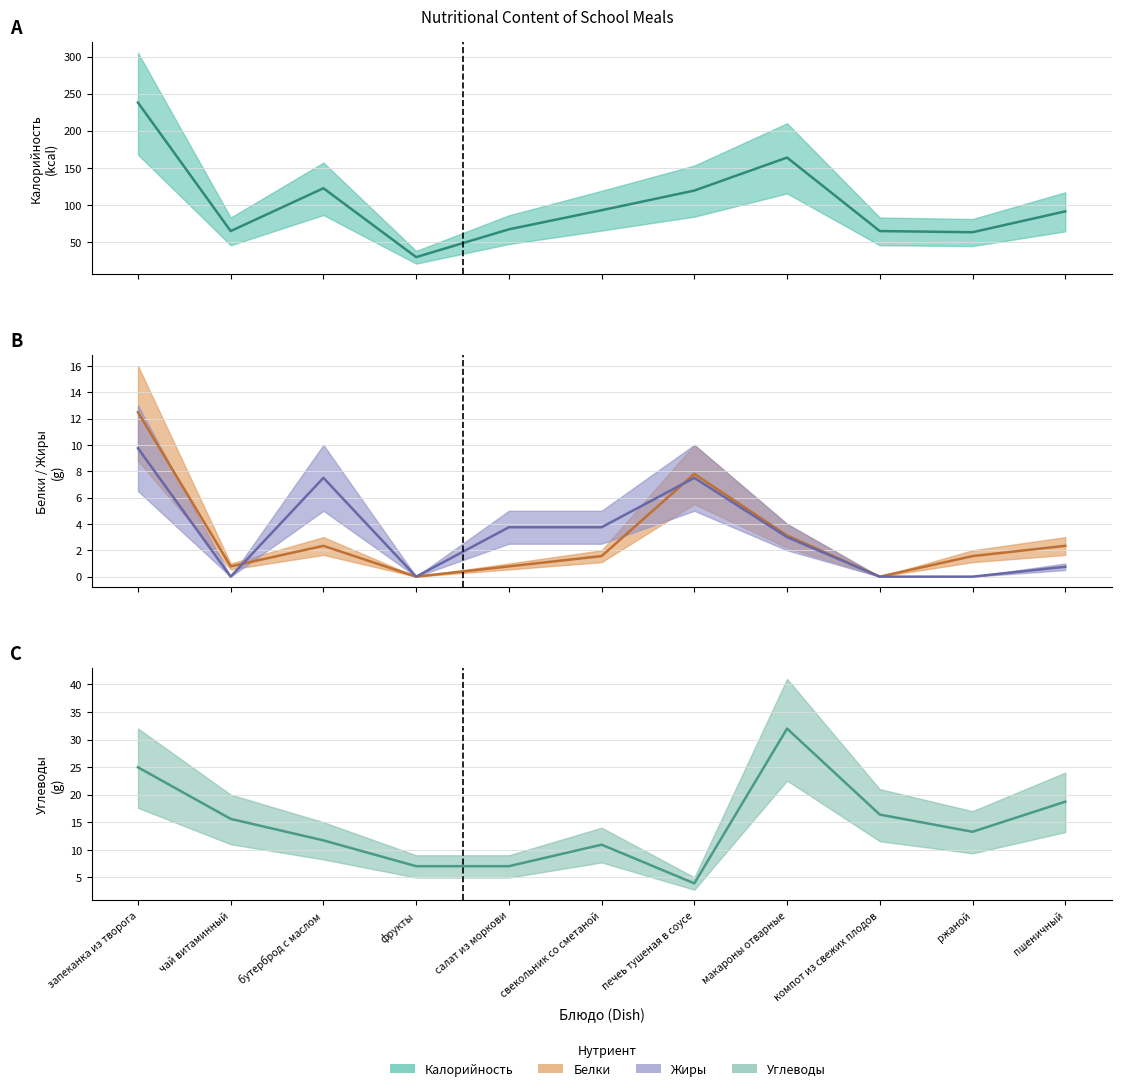

Rank the series by their maximum value, from lowest to highest.

Жиры (mid), Белки (mid), Углеводы (mid), Калорийность (mid)